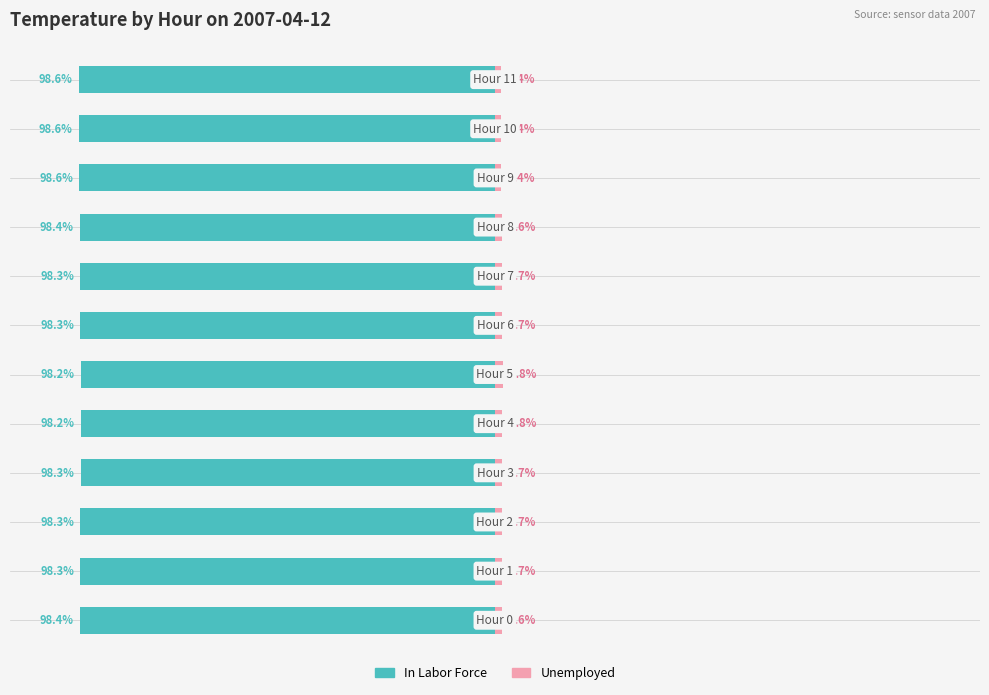

Which has a higher value, −150 or 100?

100